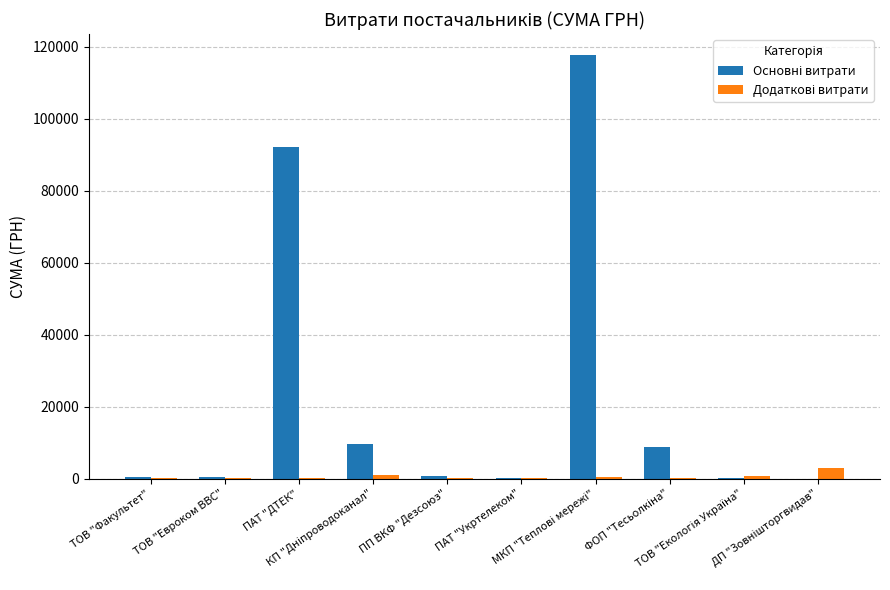

What is the maximum value shown in the chart?

117568.8